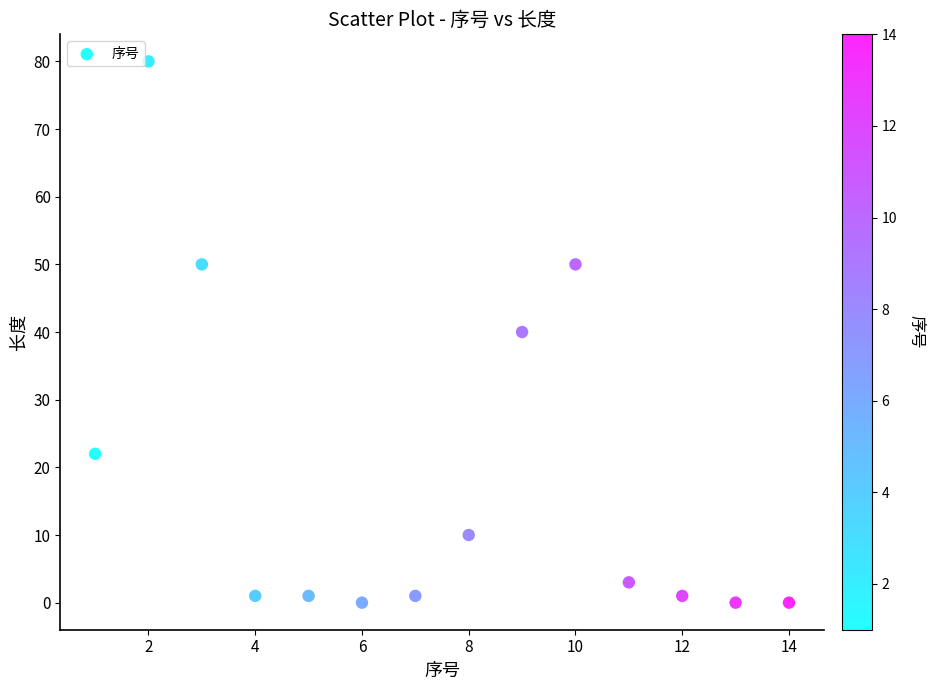

What is the range of Y values (max minus min)?

80